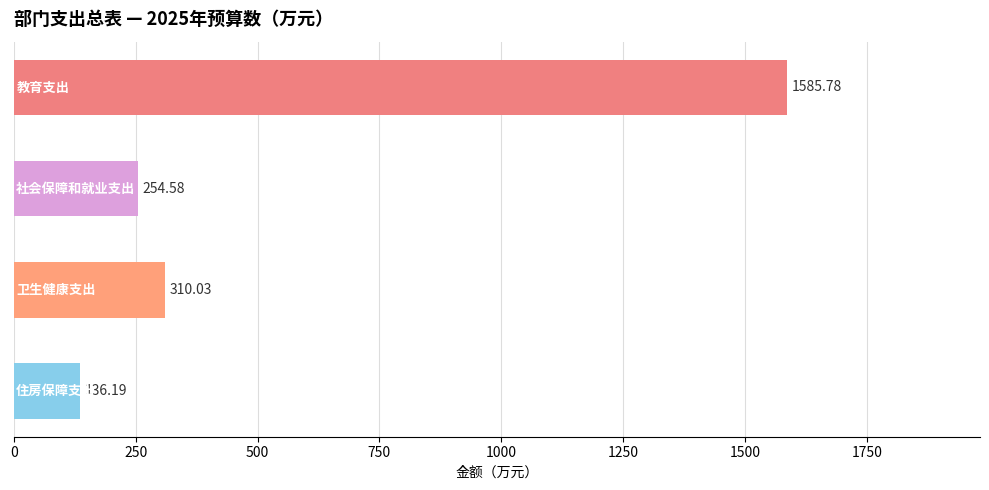

What is the difference between the maximum and minimum values?

1449.6